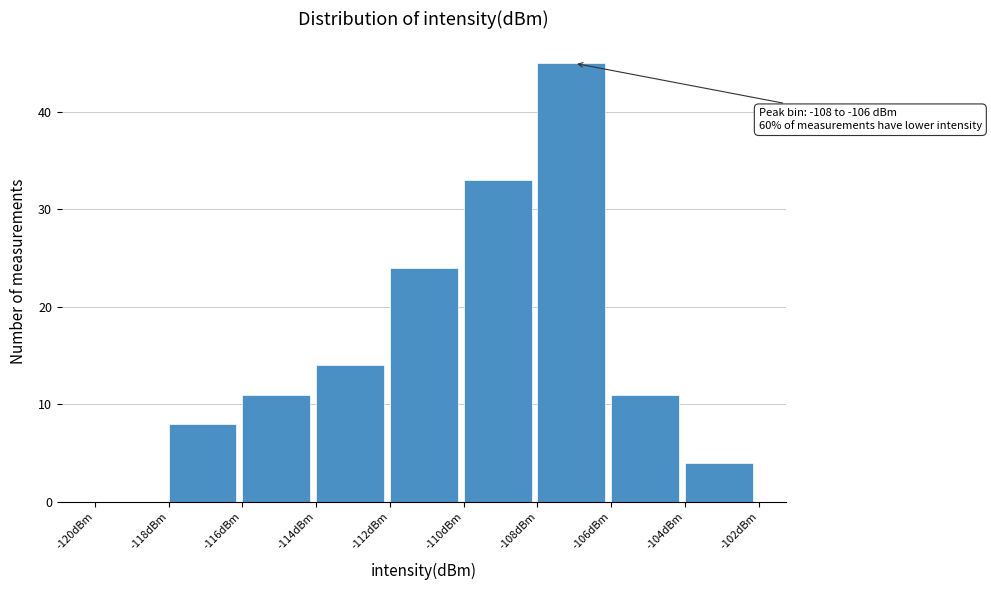

Which range on the x-axis has the tallest bar?

-108 to -106